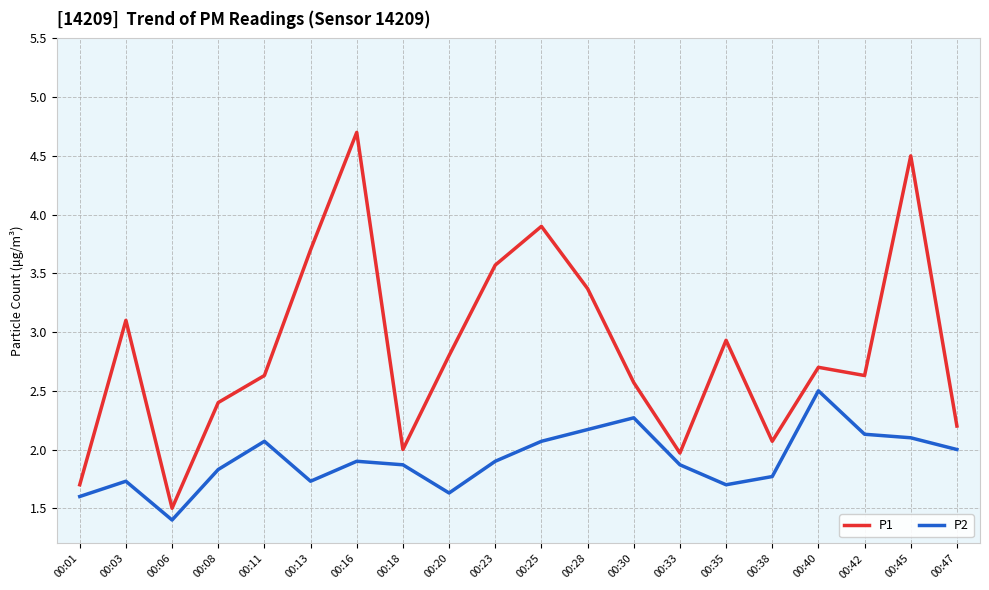

At which label is P2 closest to 1?

00:06